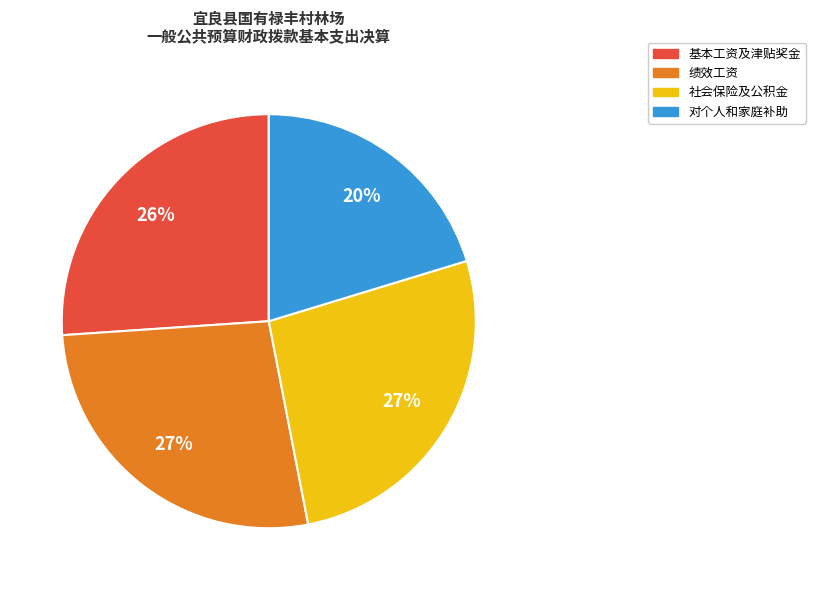

Does any single category account for the majority?

No